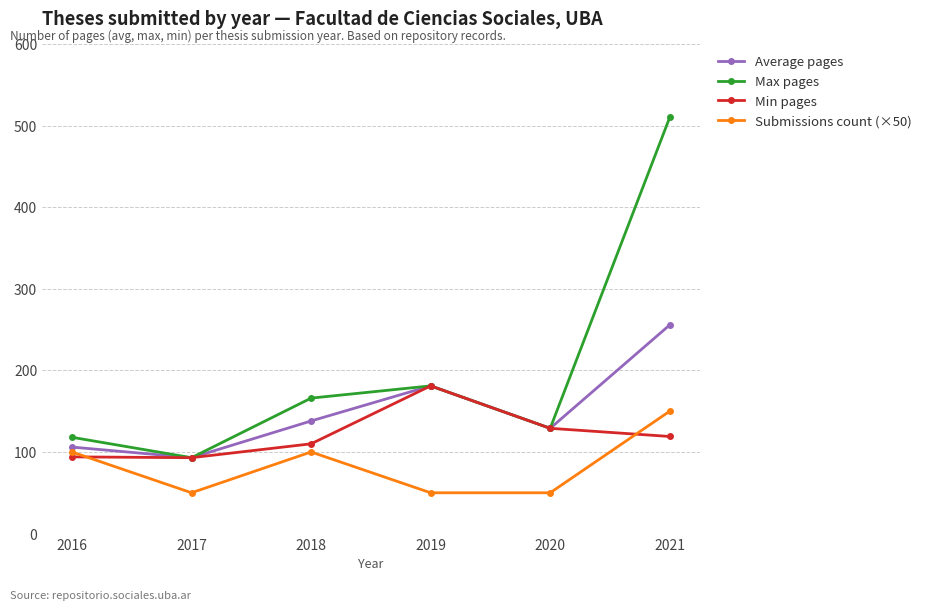

What is the average value of the Submissions count (×50) series?

83.3